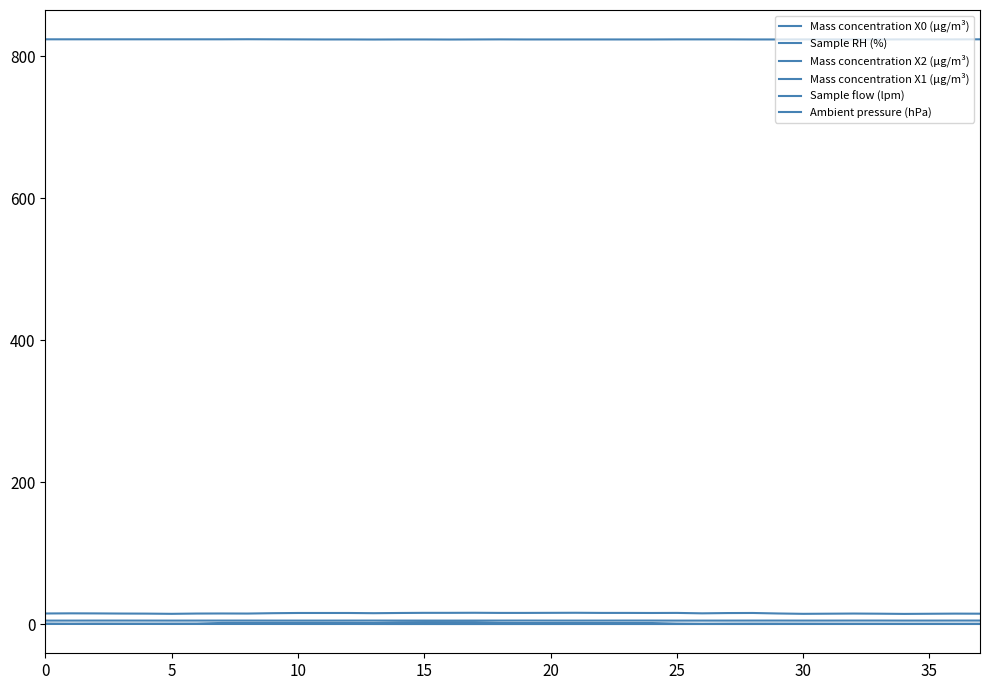

At which label is Mass concentration X0 (μg/m³) closest to 1?

25